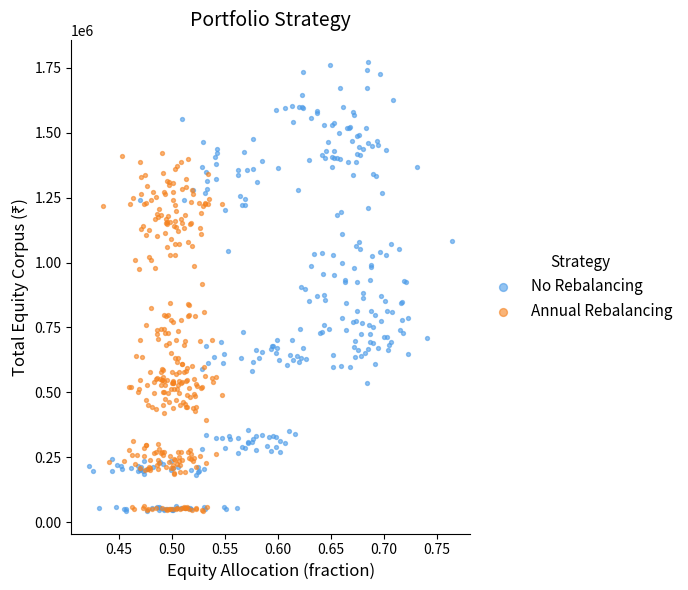

Which series reaches the maximum Y coordinate?

No Rebalancing